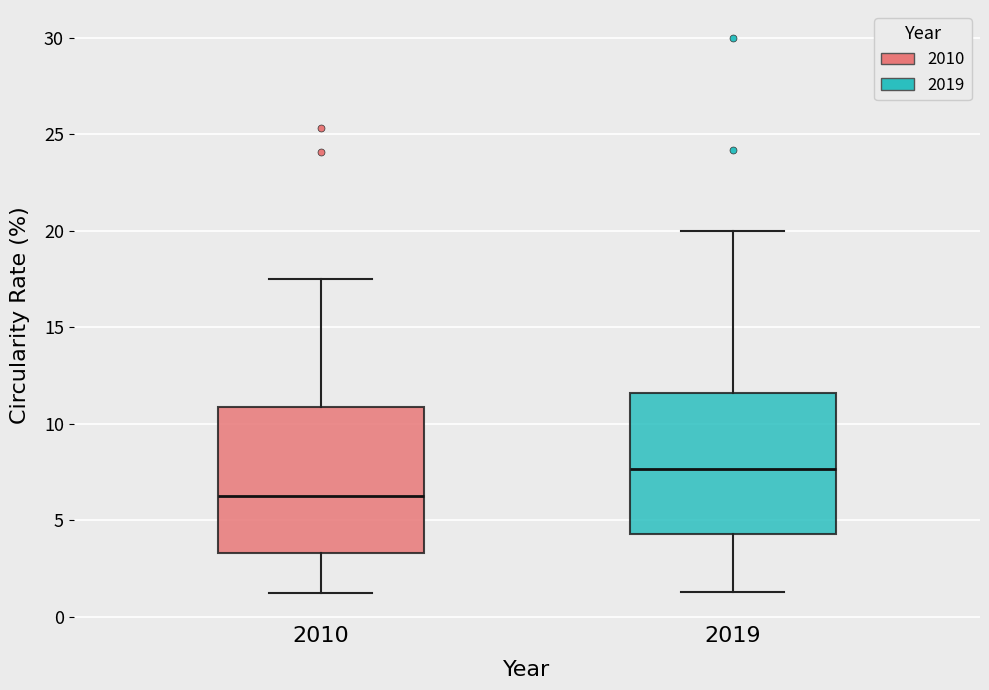

Reading left to right, read every box against the y-axis: the position of its median line, the range the box covers, and the ends of its whiskers. The values are not printed on the chart, so give them approximately, as read against the axis.

2010: median 6.5, box 3.5 to 11.0, whiskers 1.0 to 17.5
2019: median 7.5, box 4.5 to 11.5, whiskers 1.5 to 20.0